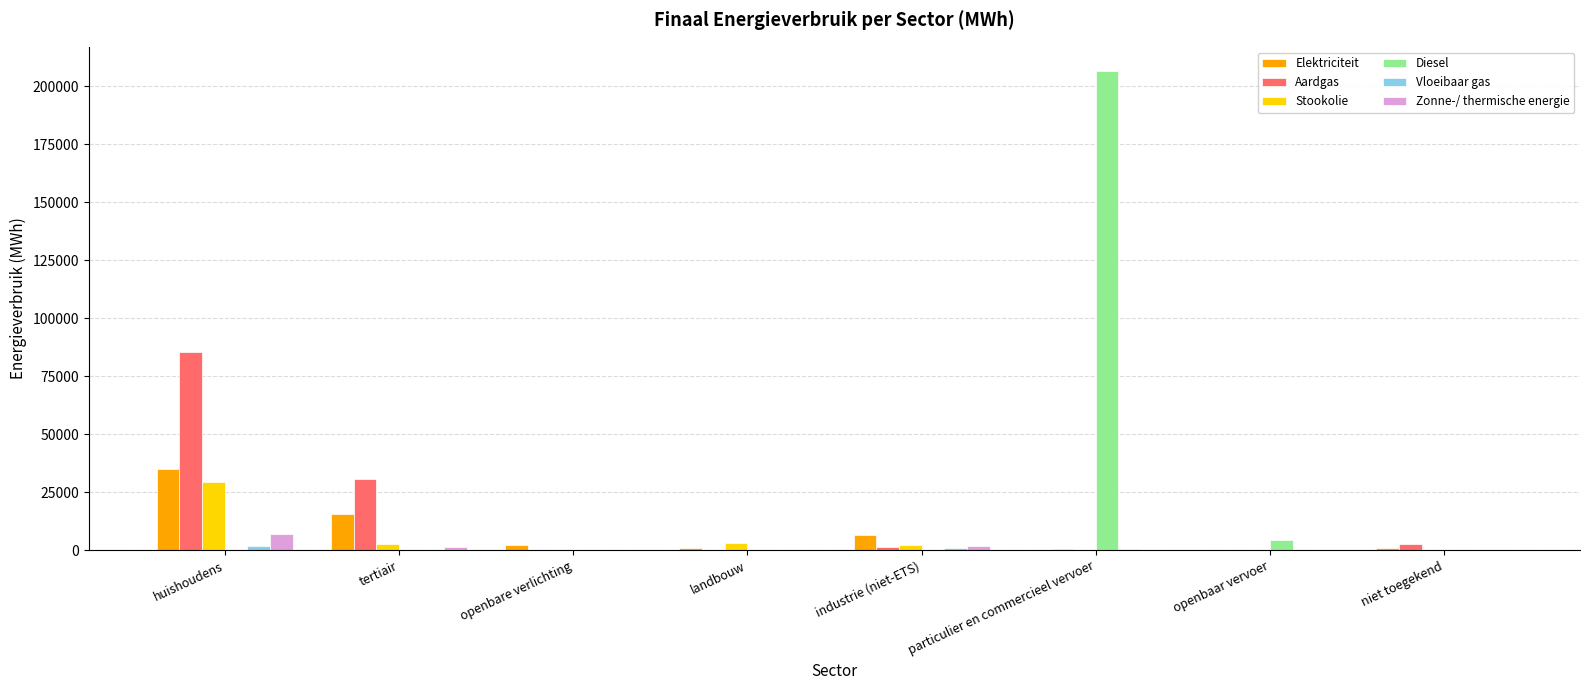

True or false: Elektriciteit has a value of -22801.6 at openbaar vervoer.

False